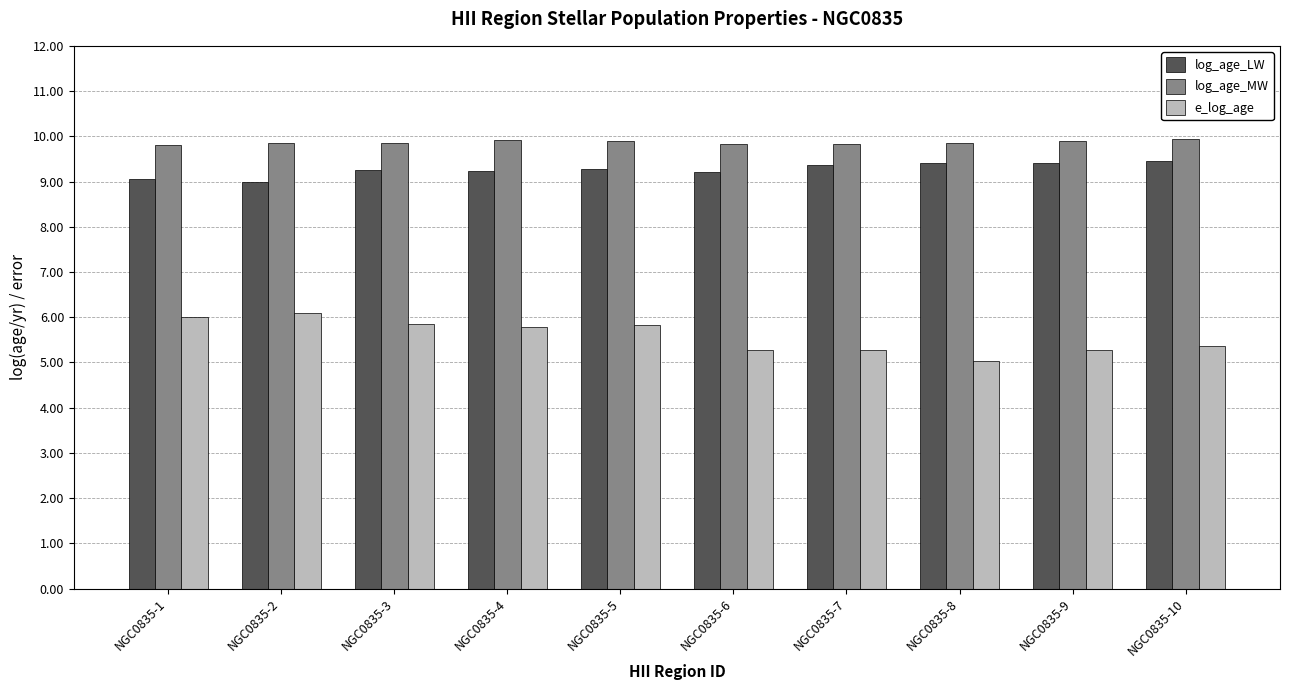

What is the maximum value for log_age_LW?

9.5